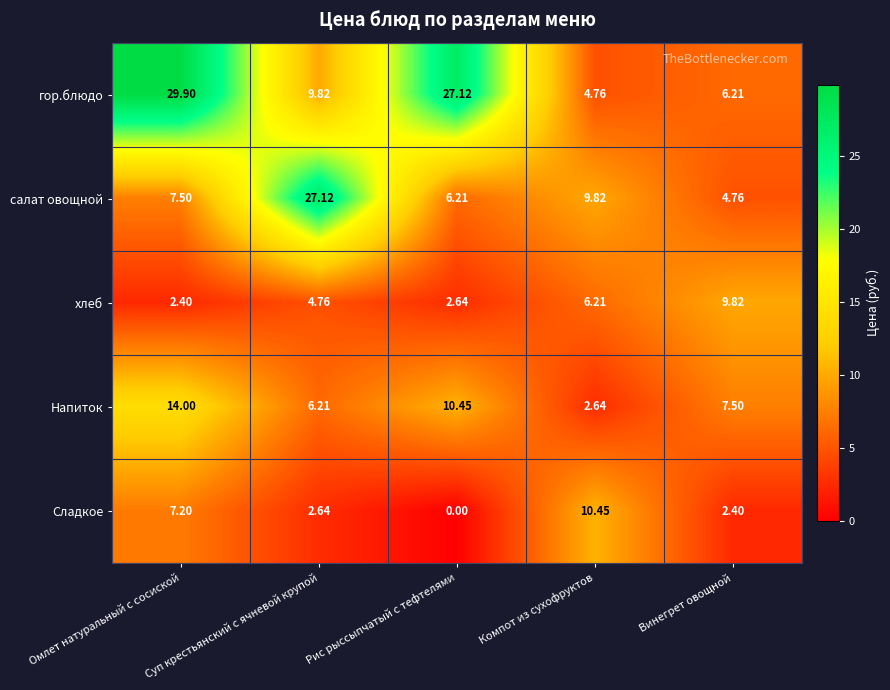

Where does the салат овощной series first go above 7?

Омлет натуральный с сосиской